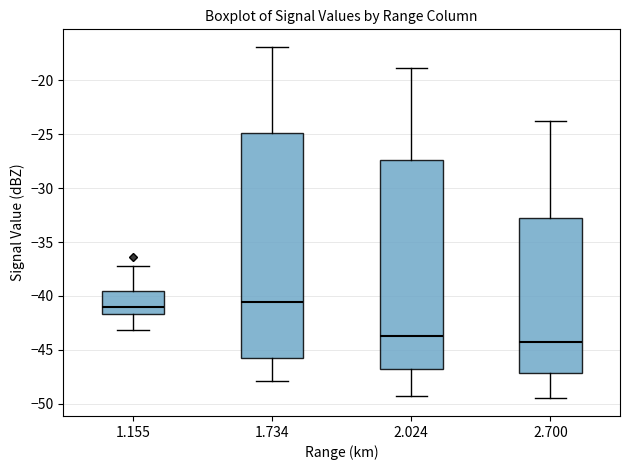

Reading left to right, transcribe this box plot: for each box, give where its median line is, the range the box spans, and where its two whiskers end, as read against the y-axis. The values are not printed on the chart, so give them approximately, as read against the axis.

1.155: median -41.0, box -41.5 to -39.5, whiskers -43.0 to -37.0
1.734: median -40.5, box -46.0 to -25.0, whiskers -48.0 to -17.0
2.024: median -43.5, box -47.0 to -27.5, whiskers -49.5 to -19.0
2.700: median -44.0, box -47.0 to -32.5, whiskers -49.5 to -24.0